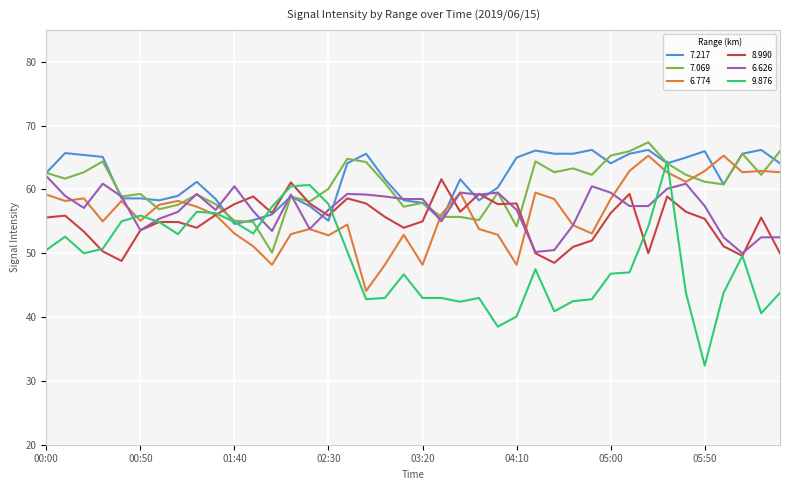

True or false: 7.217 and 6.774 intersect in this chart.

True